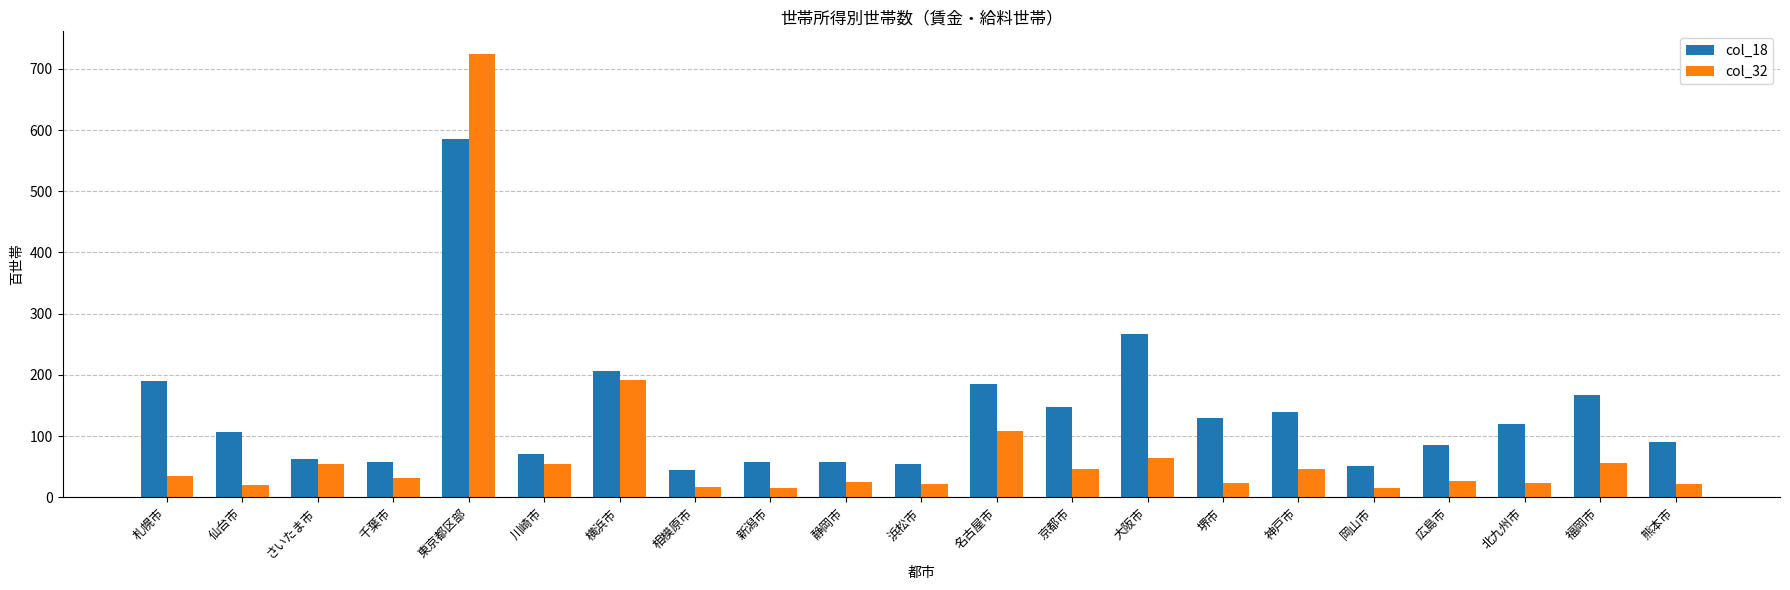

Is it true that col_18 equals 196 at 堺市?

False